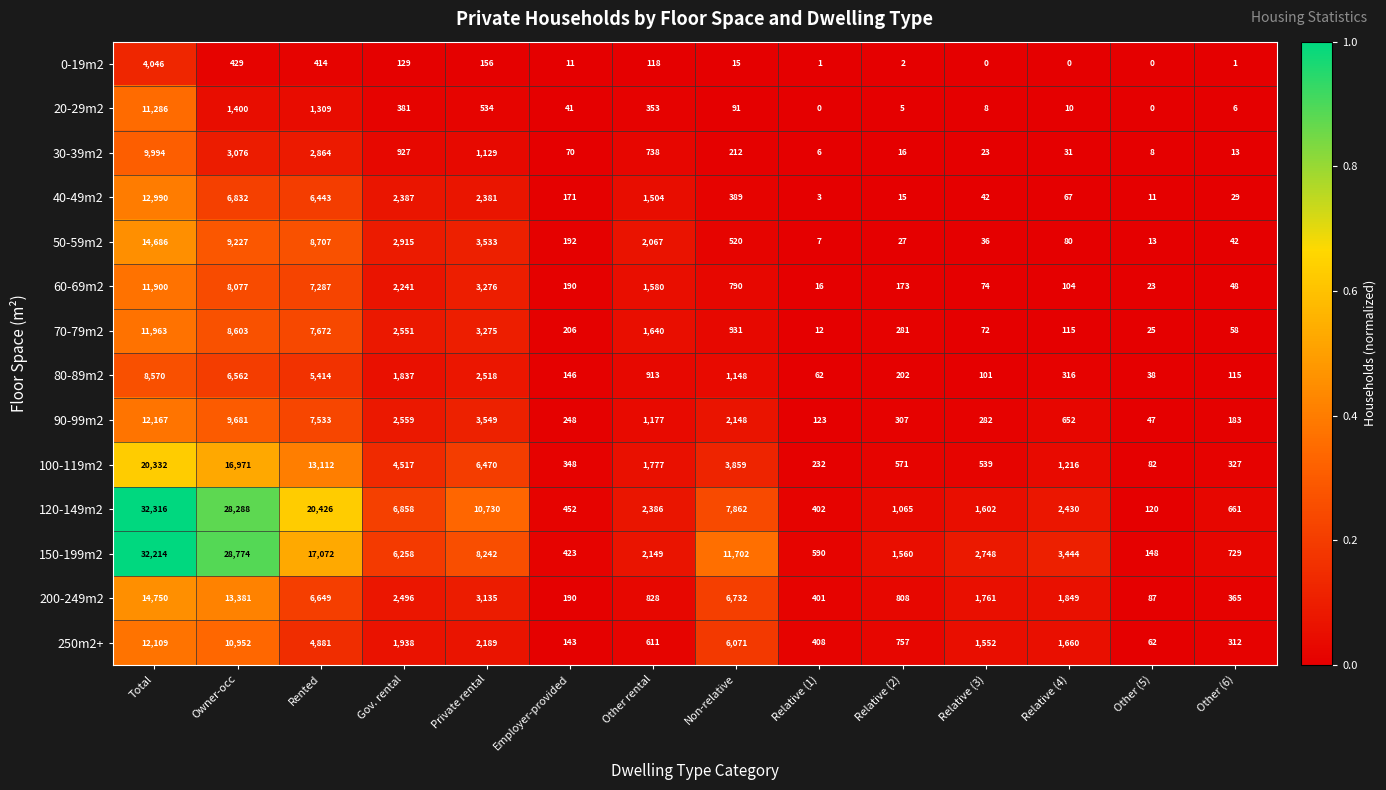

What is the difference between the 0-19m2 values at Total and Private rental?

3890